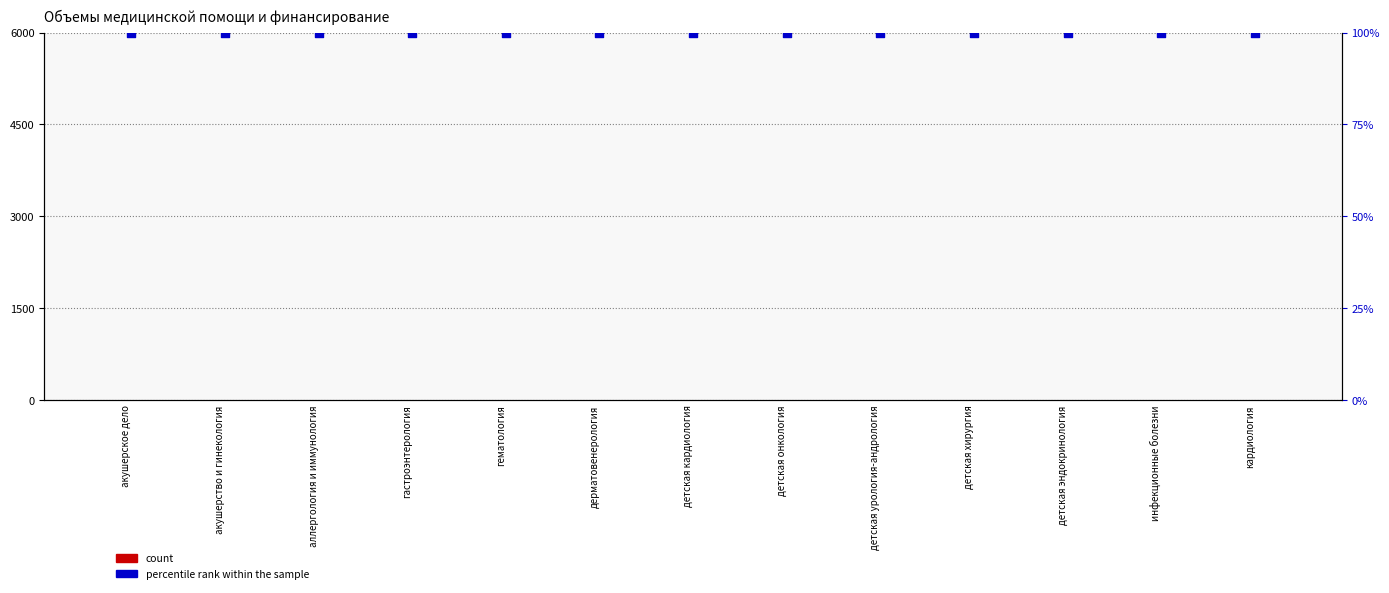

At how many categories does at least one series exceed 42?

13